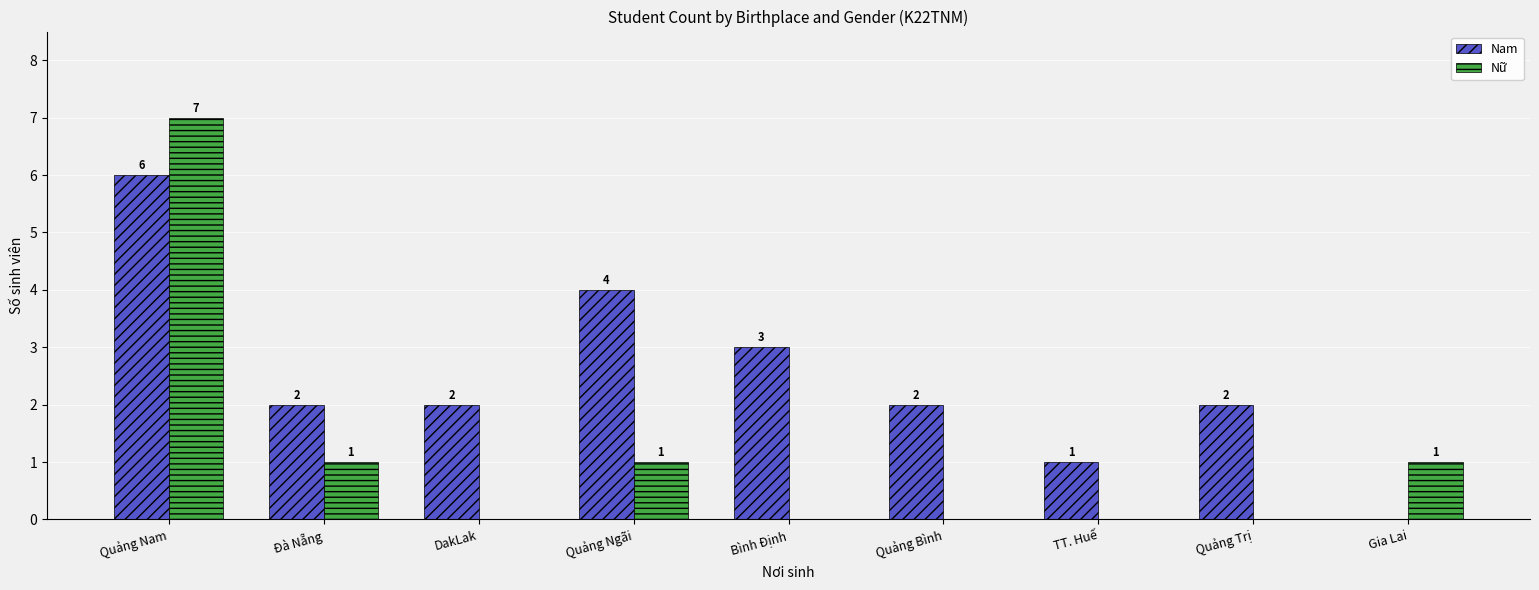

True or false: Nam has a value of 3 at Quảng Trị.

False